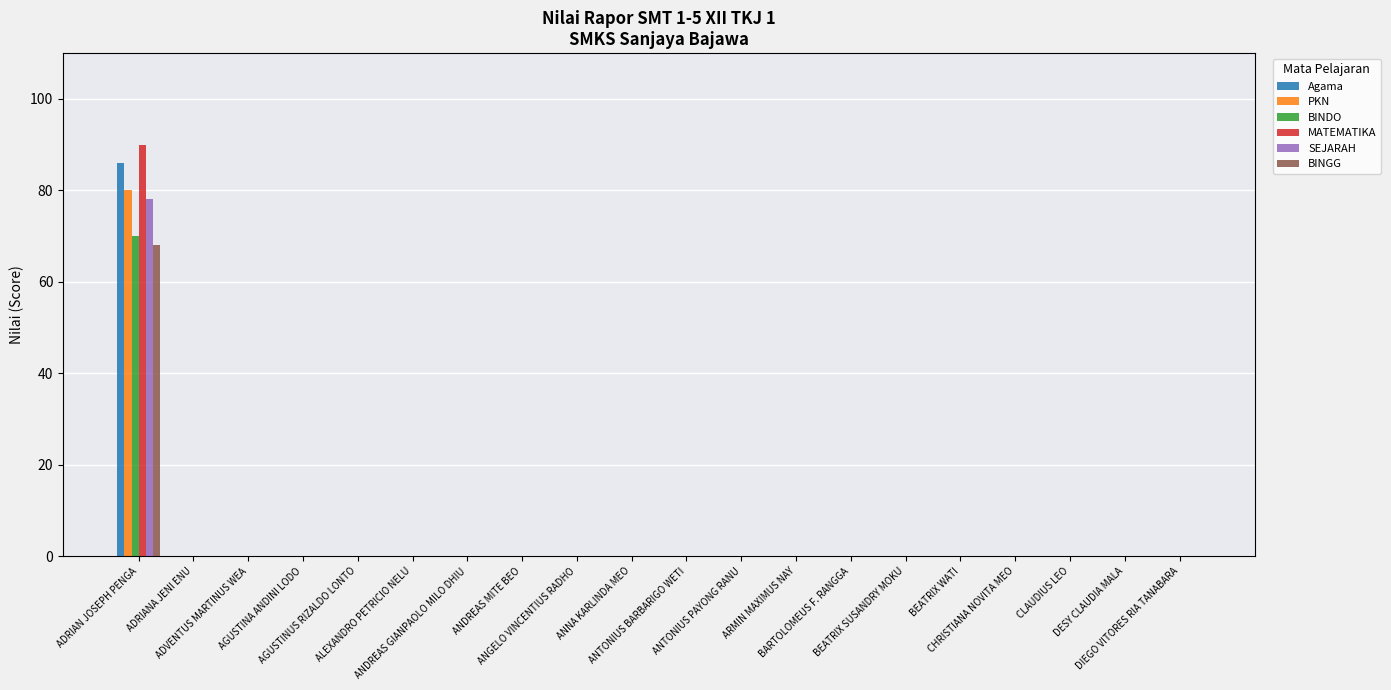

What is the maximum value shown in the chart?

90